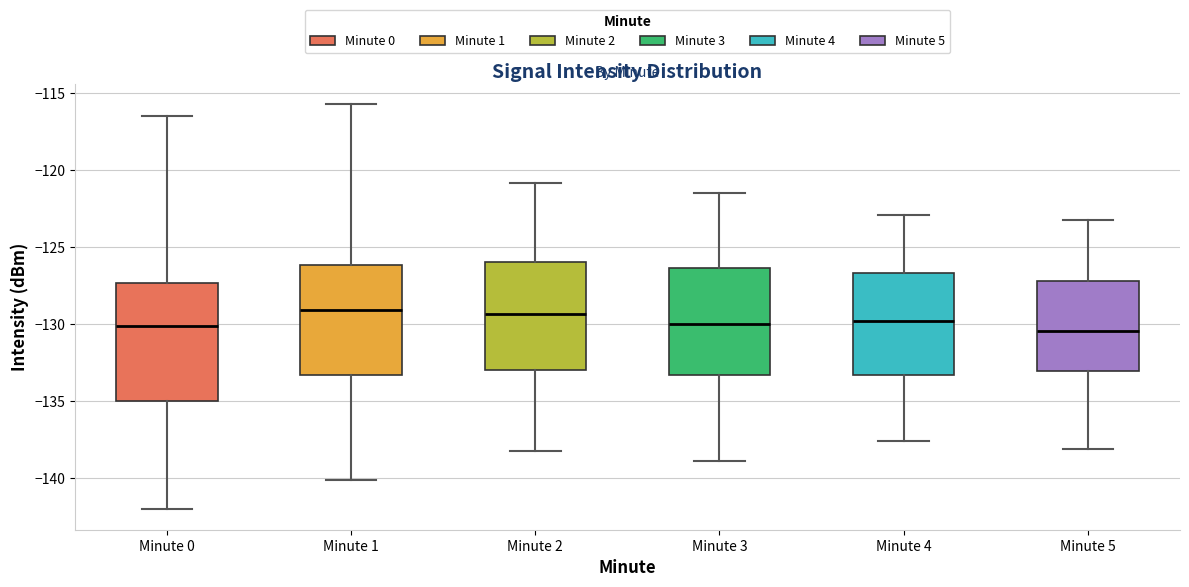

Where does the median line of the box for Minute 3 sit on the y-axis? The values are not printed on the chart, so give them approximately, as read against the axis.

-130.0